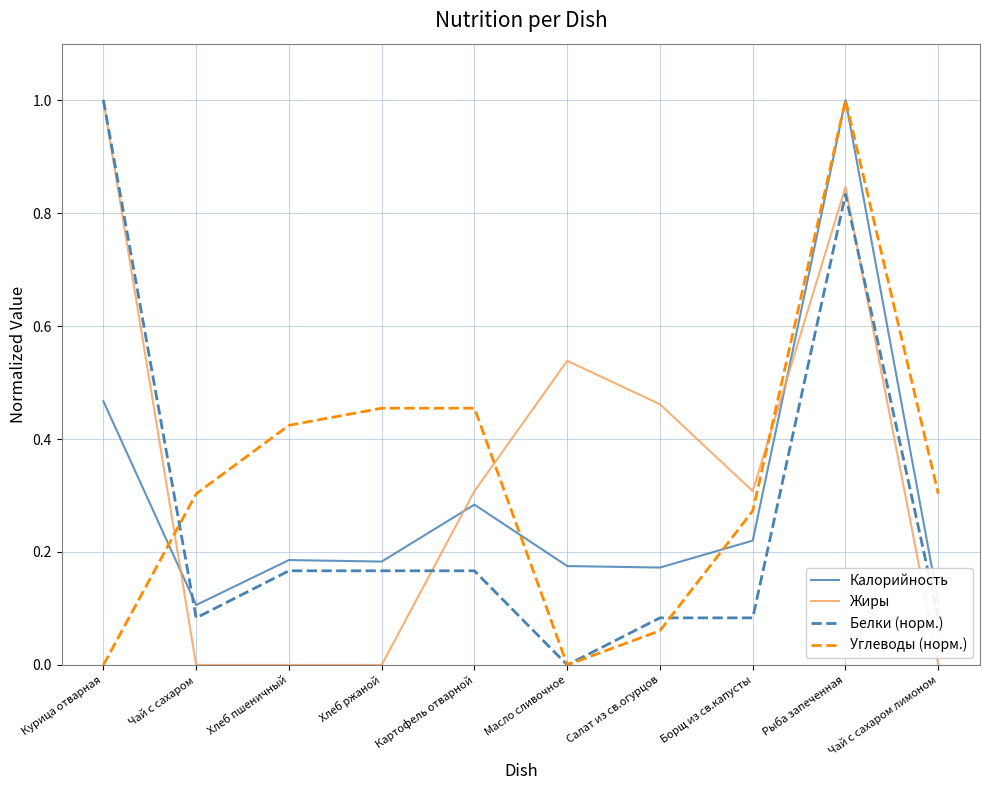

What is the maximum value shown in the chart?

1.0